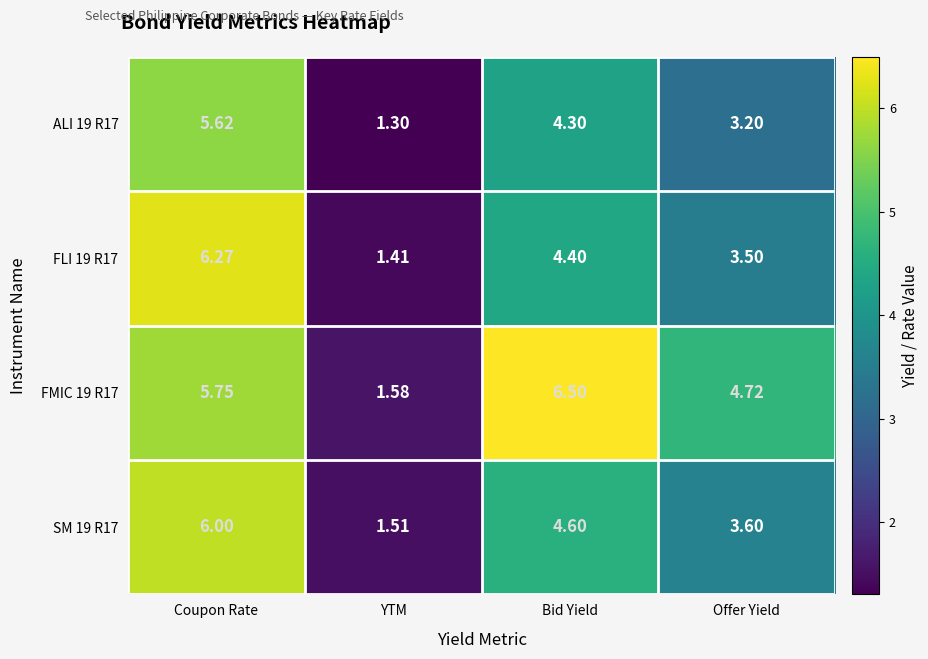

At which category is the sum across all series the highest?

Coupon Rate